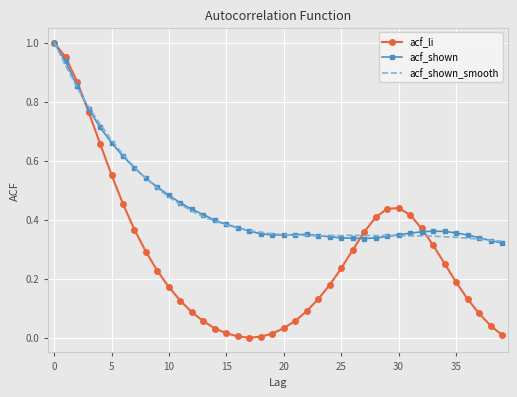

Which series has the largest range (max minus min)?

acf_li